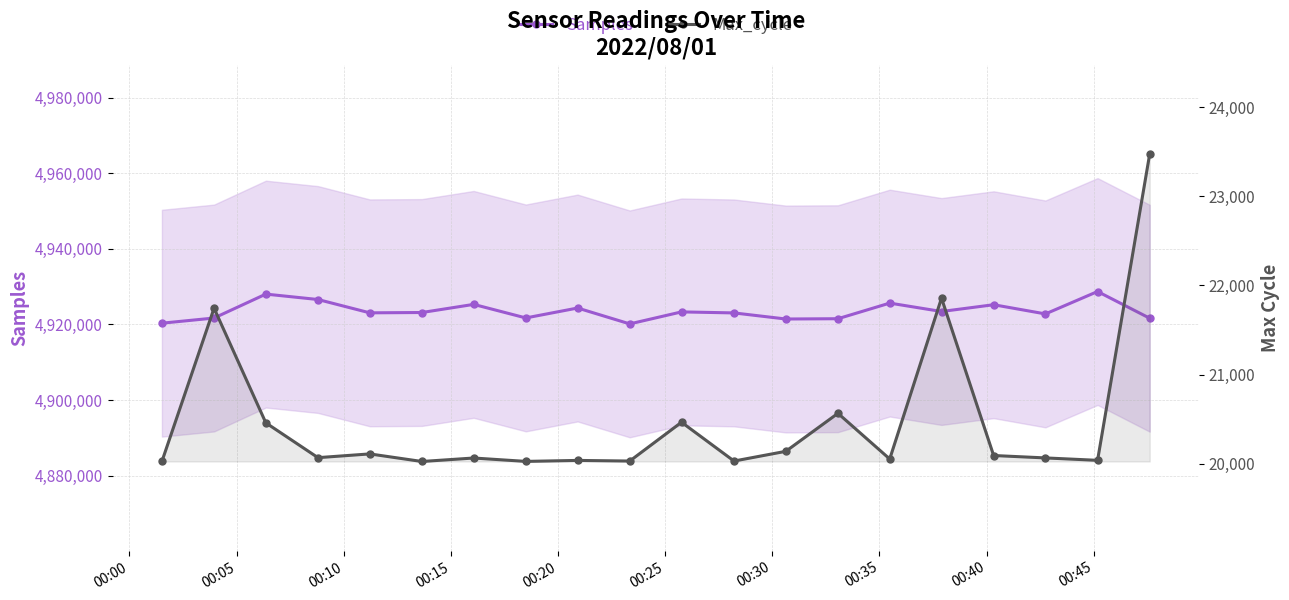

At which label does Max_cycle first exceed 20069?

00:05